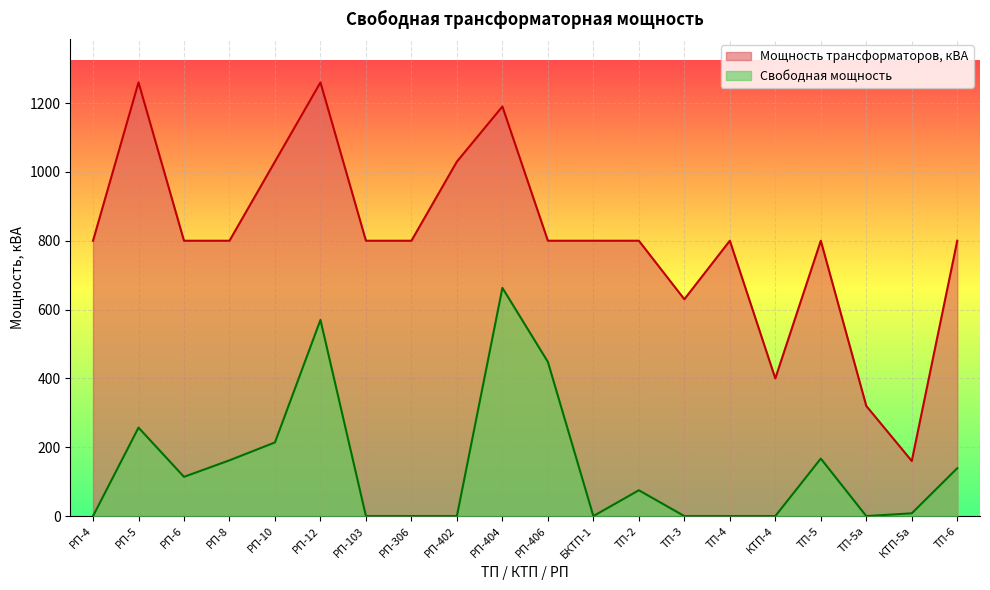

At which category does Свободная мощность reach its first local valley?

РП-6